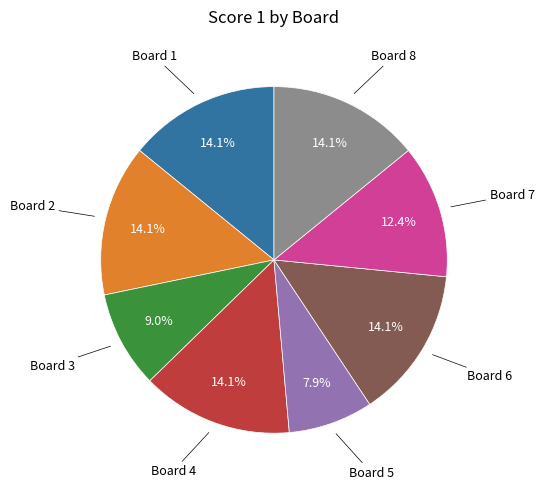

How many slices are in this pie chart?

8